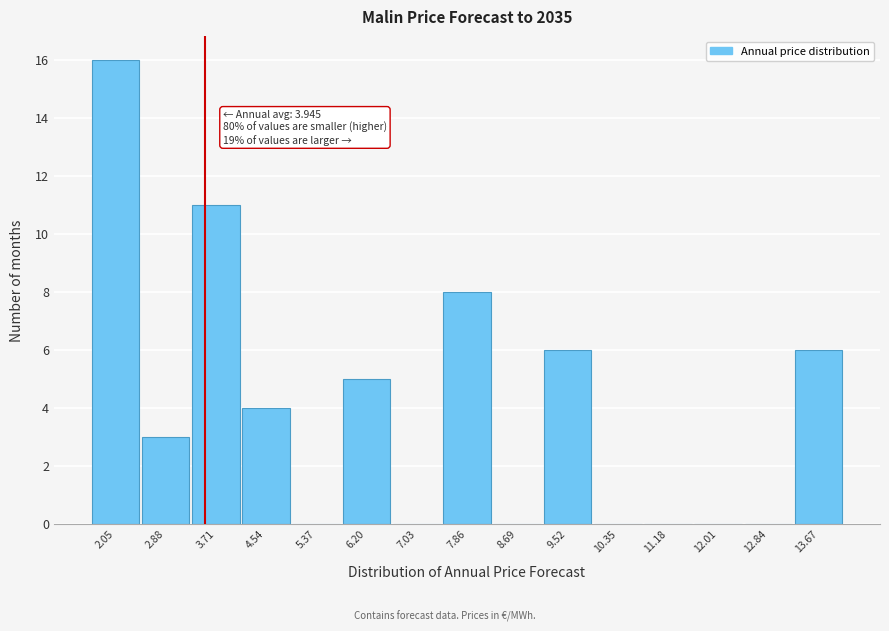

Which category has the highest value across all series?

2.05